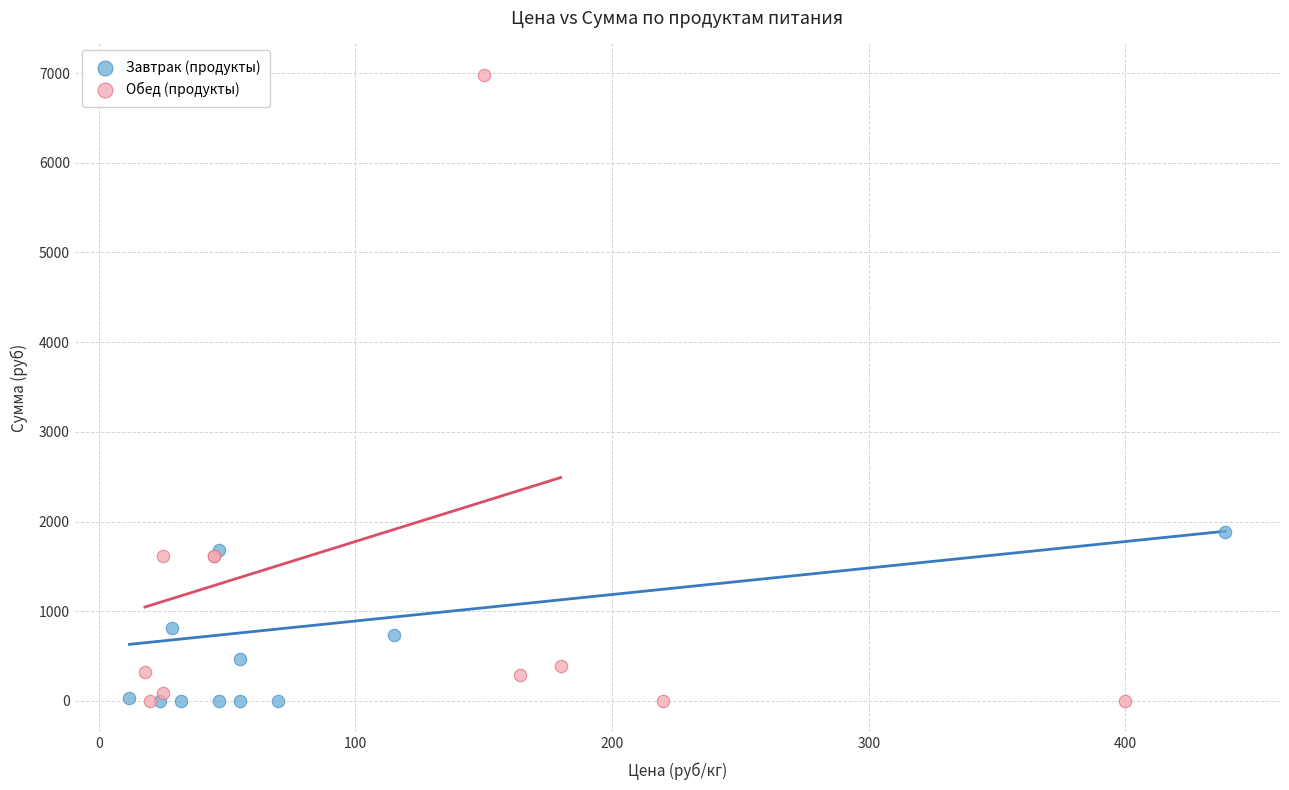

Which series has the widest spread of Y values?

Обед (продукты)